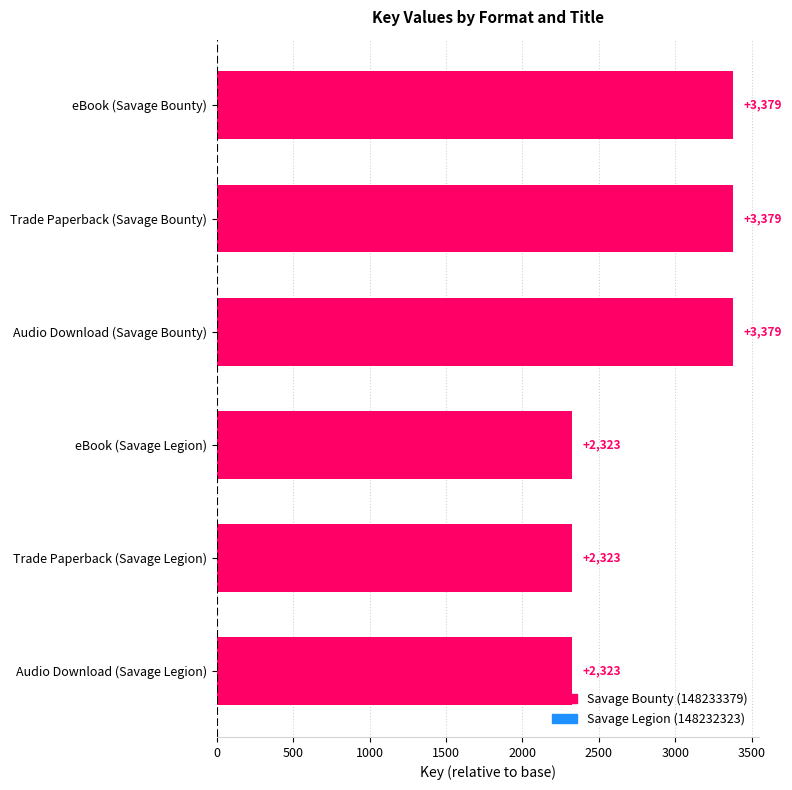

What is the label of the 1st bar from the bottom?

Audio Download (Savage Legion)